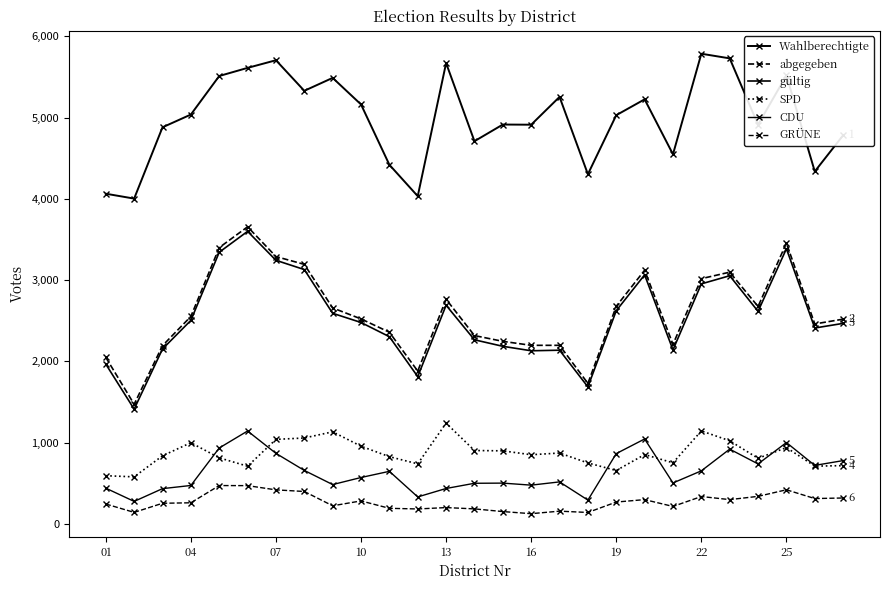

Does the chart display data point markers on the line(s)?

Yes